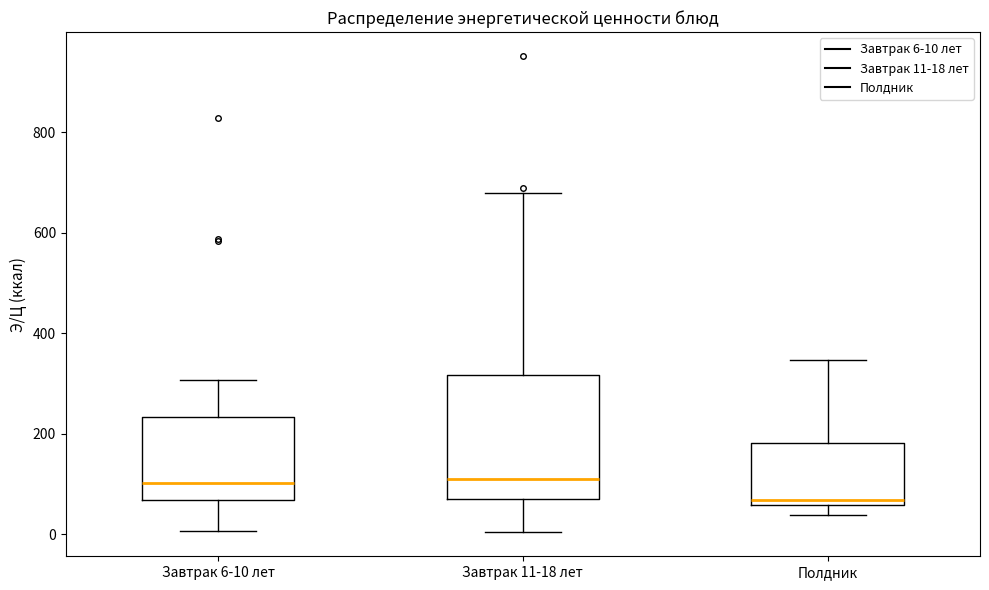

Which box's median line is the lowest?

Полдник